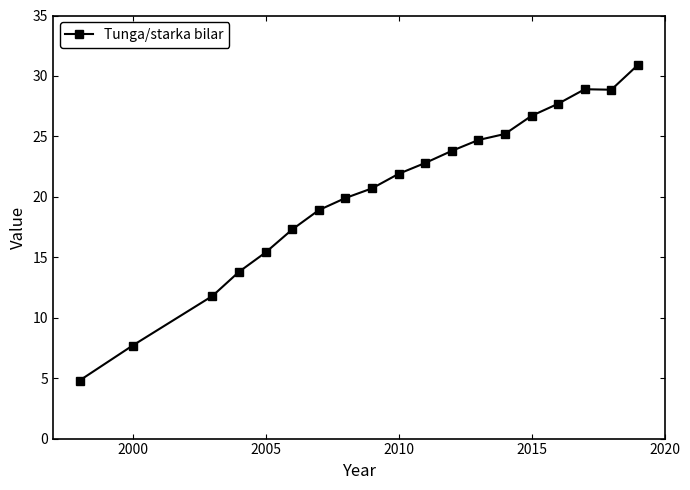

What is the value of the 17th point from the left?

28.9